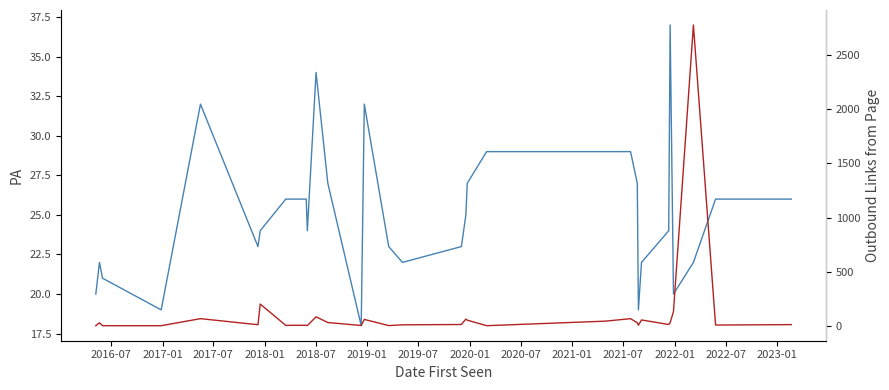

Which series has the largest range (max minus min)?

Outbound Links from Page